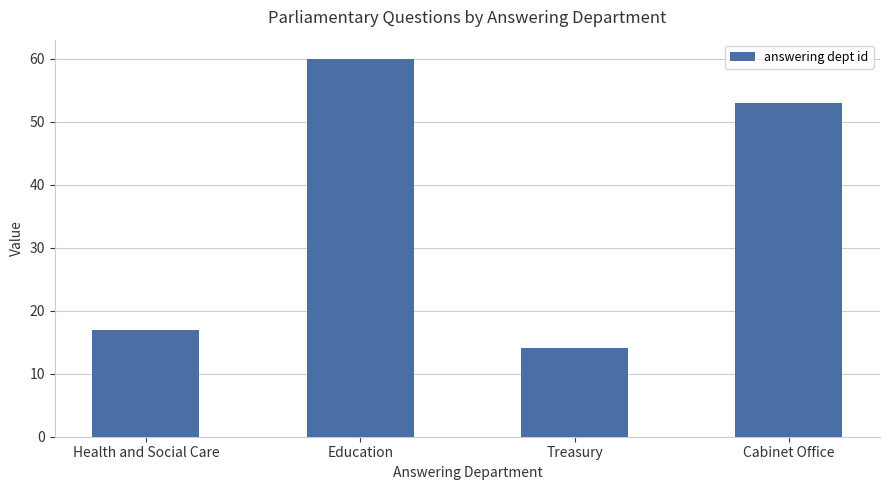

How many categories are shown in the chart?

4